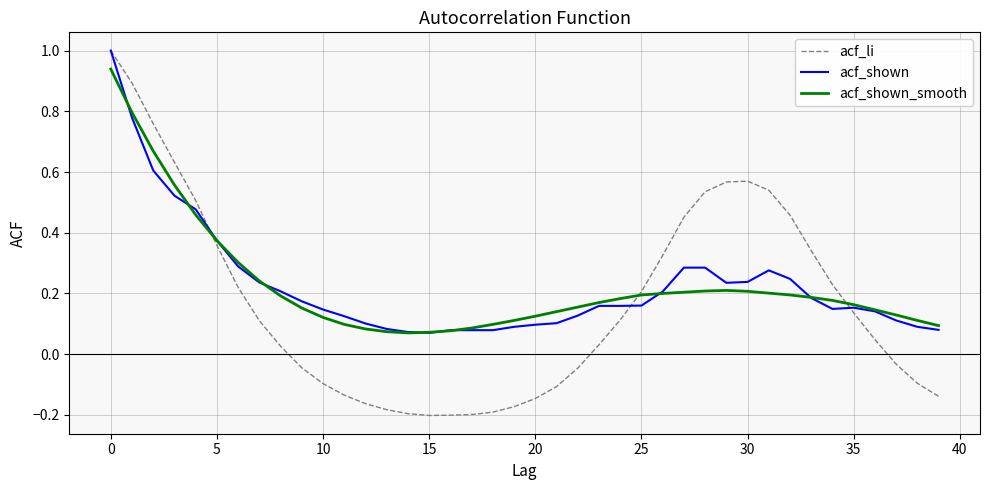

Which series has the largest range (max minus min)?

acf_li